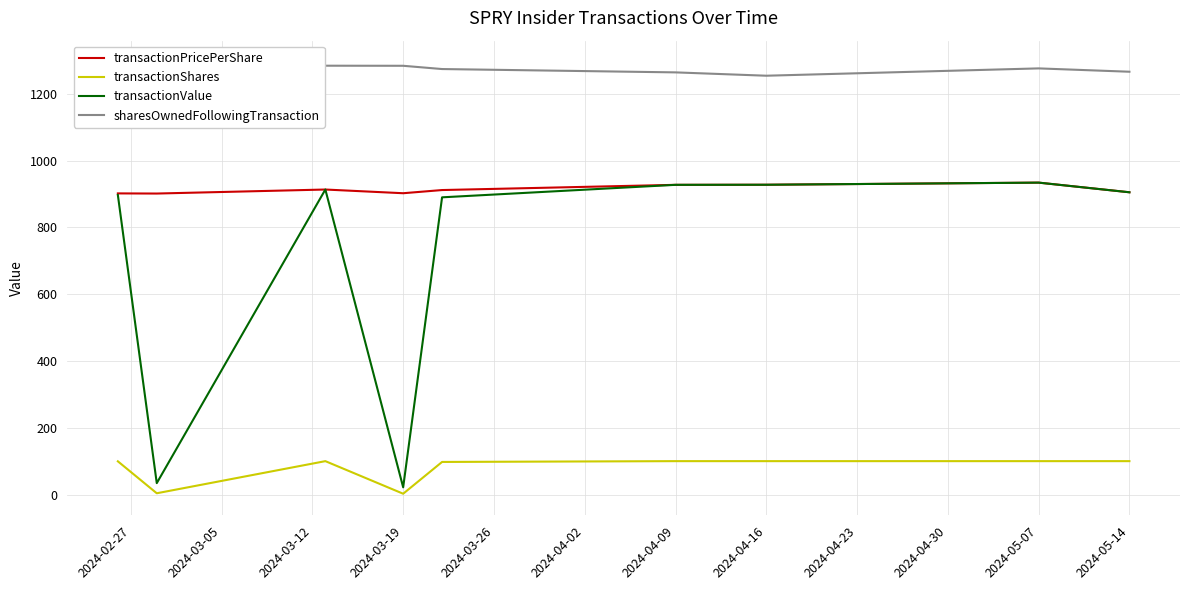

Is the value of transactionShares at 2024-04-09 greater than the value of transactionValue at 2024-04-16?

No